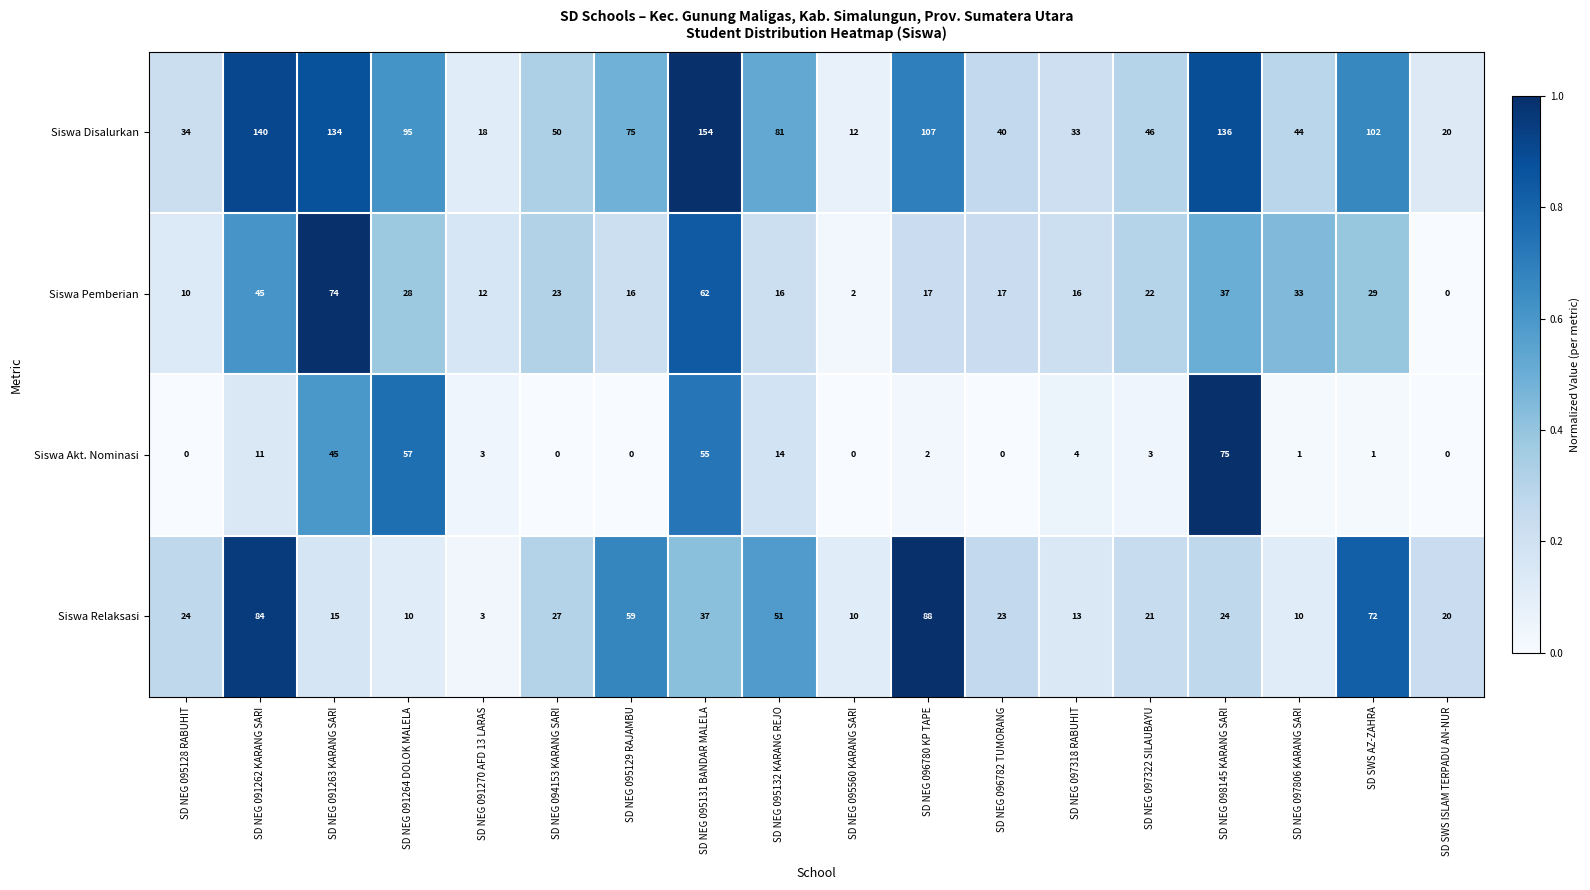

What is the total value across all series at SD NEG 095560 KARANG SARI?

24